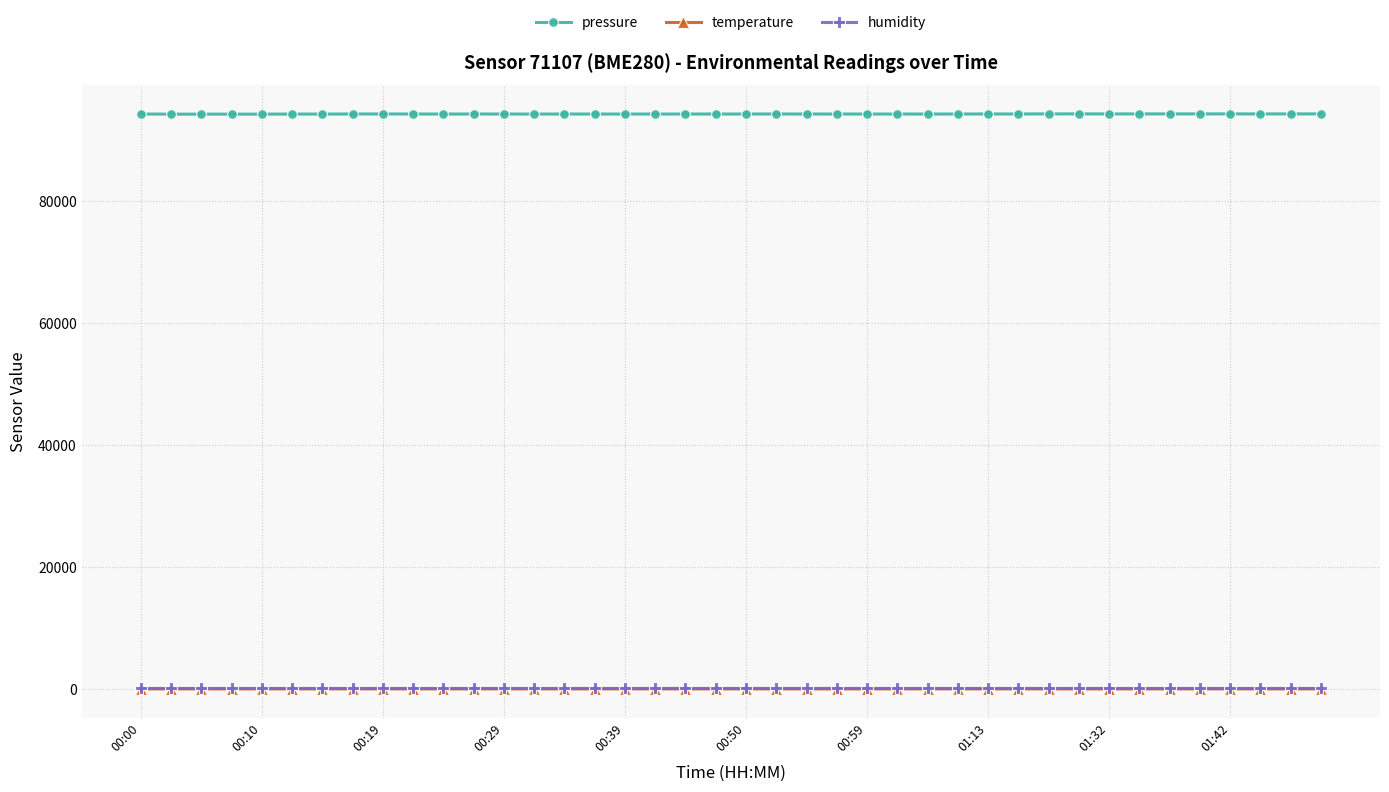

True or false: pressure and humidity intersect in this chart.

False